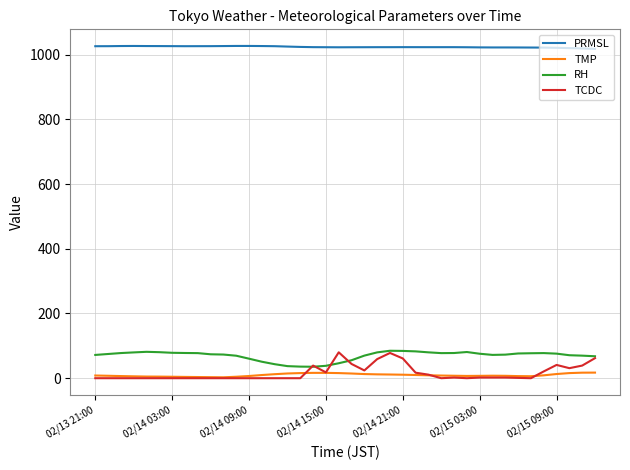

True or false: PRMSL and TCDC cross at least once.

False